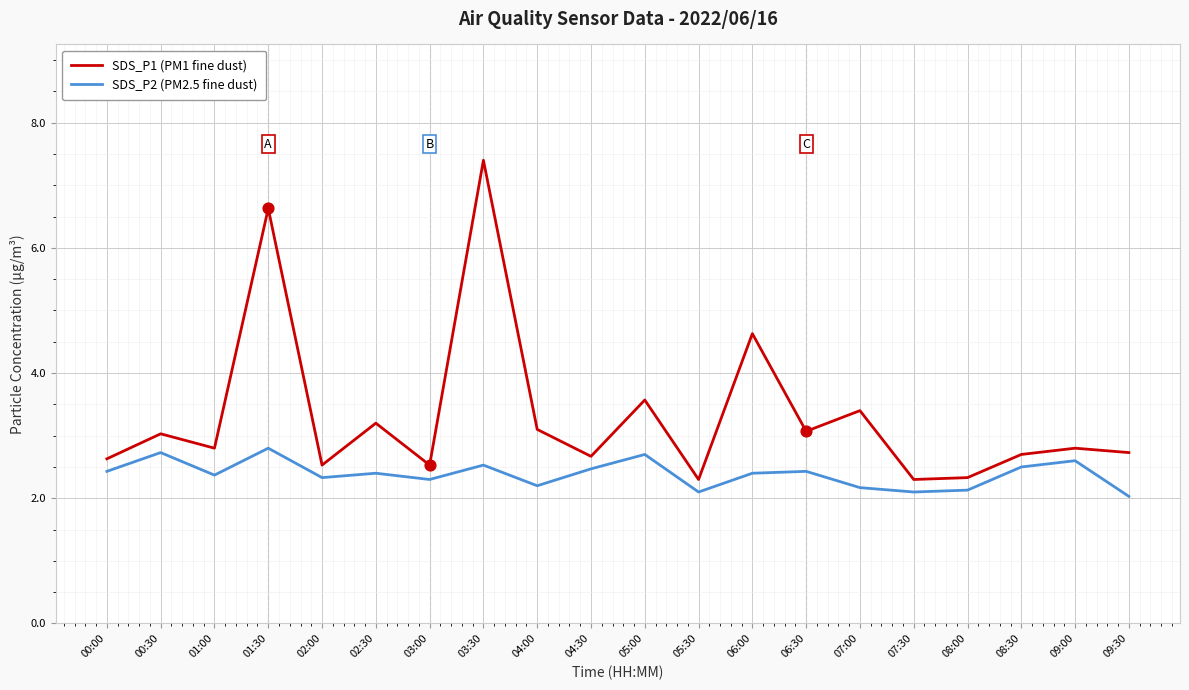

Is the value of SDS_P1 (PM1 fine dust) at 02:30 greater than the value of SDS_P2 (PM2.5 fine dust) at 06:30?

Yes